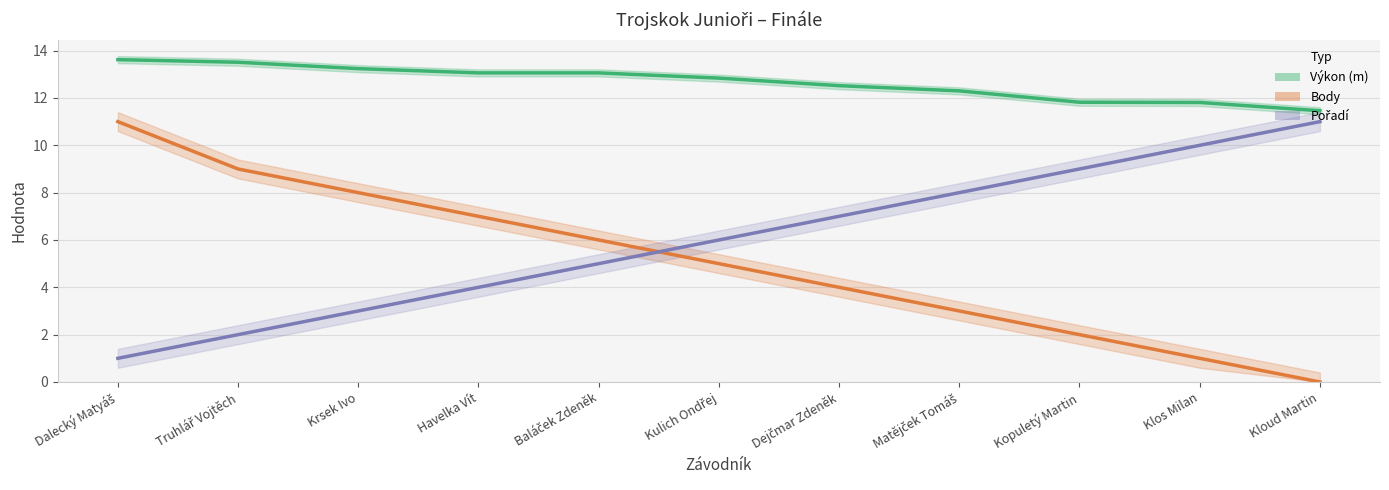

Count the number of categories in the chart.

11